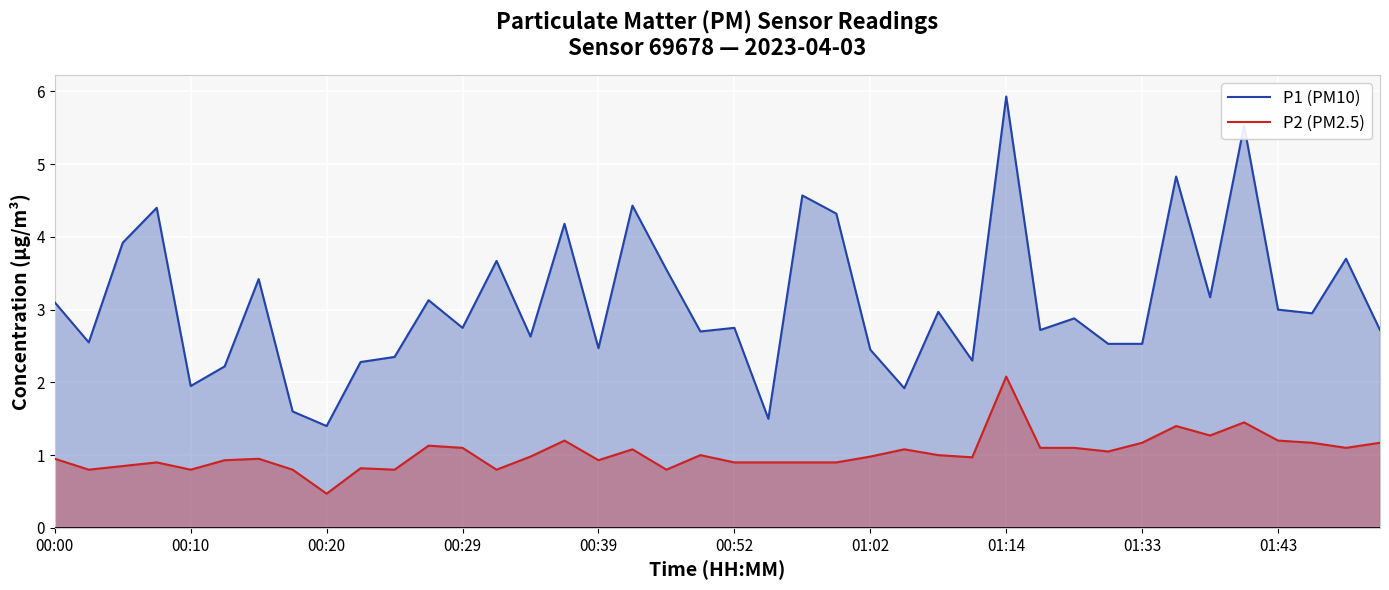

True or false: P1 (PM10) and P2 (PM2.5) intersect in this chart.

False